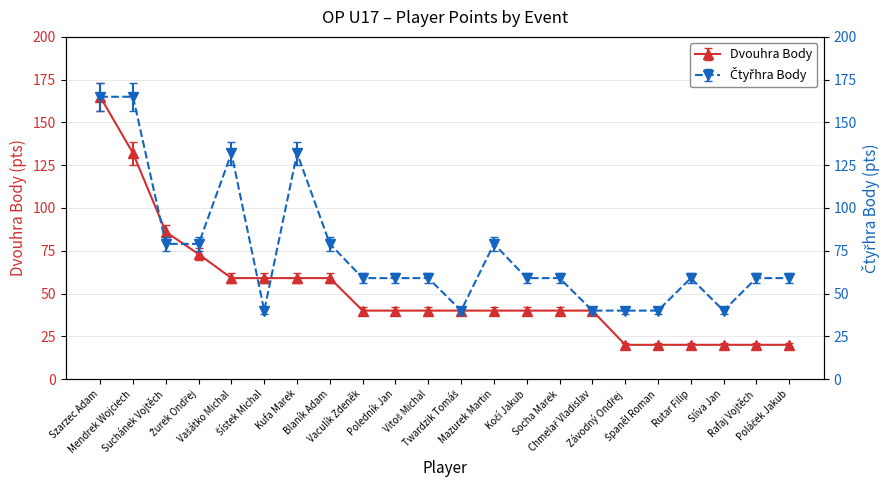

Which series has the largest total across all categories?

Čtyřhra Body